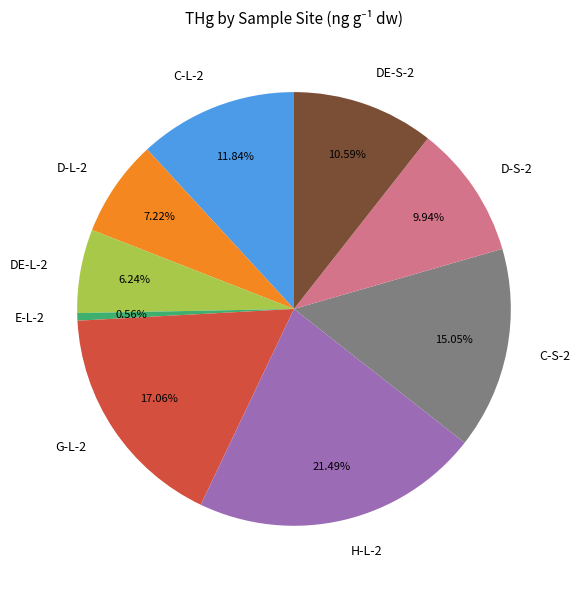

Is there a majority slice in this chart?

No